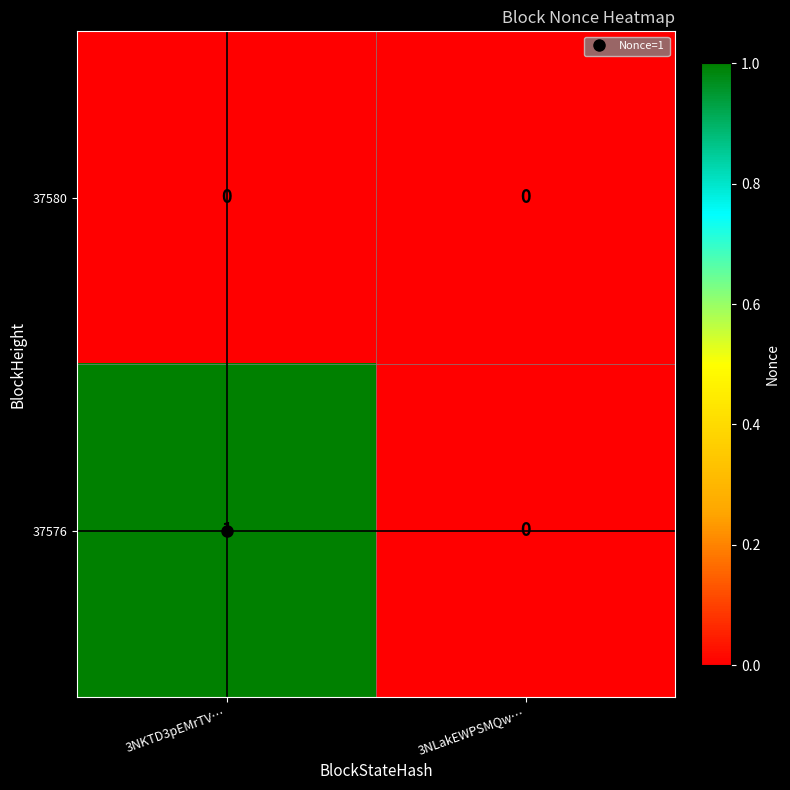

Which category has the lowest value in the 37576 series?

3NLakEWPSMQw…